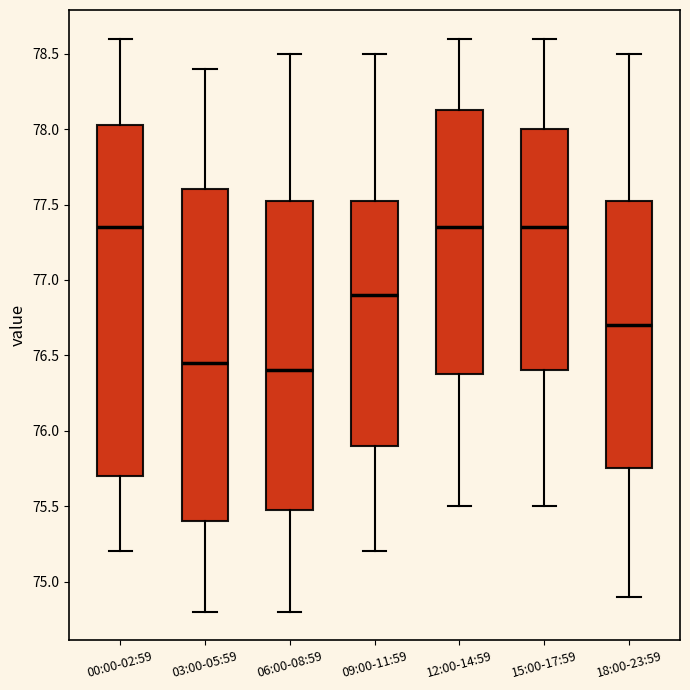

Reading left to right, read every box against the y-axis: the position of its median line, the range the box covers, and the ends of its whiskers. The values are not printed on the chart, so give them approximately, as read against the axis.

00:00-02:59: median 77.35, box 75.70 to 78.05, whiskers 75.20 to 78.60
03:00-05:59: median 76.45, box 75.40 to 77.60, whiskers 74.80 to 78.40
06:00-08:59: median 76.40, box 75.50 to 77.55, whiskers 74.80 to 78.50
09:00-11:59: median 76.90, box 75.90 to 77.55, whiskers 75.20 to 78.50
12:00-14:59: median 77.35, box 76.40 to 78.15, whiskers 75.50 to 78.60
15:00-17:59: median 77.35, box 76.40 to 78.00, whiskers 75.50 to 78.60
18:00-23:59: median 76.70, box 75.75 to 77.55, whiskers 74.90 to 78.50